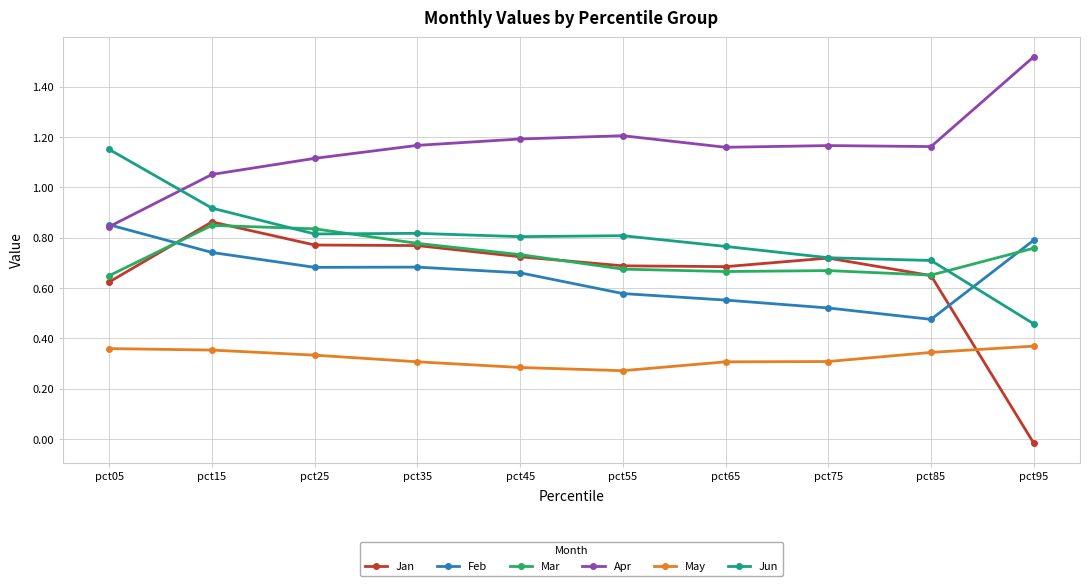

At which category is the sum across all series the highest?

pct15